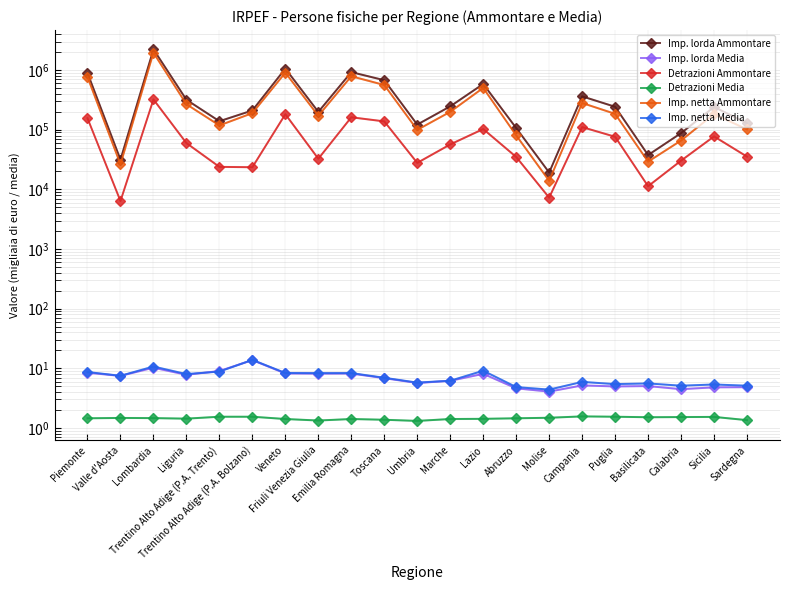

List the series in order of their peak value, highest first.

Imp. lorda Ammontare, Imp. netta Ammontare, Detrazioni Ammontare, Imp. netta Media, Imp. lorda Media, Detrazioni Media